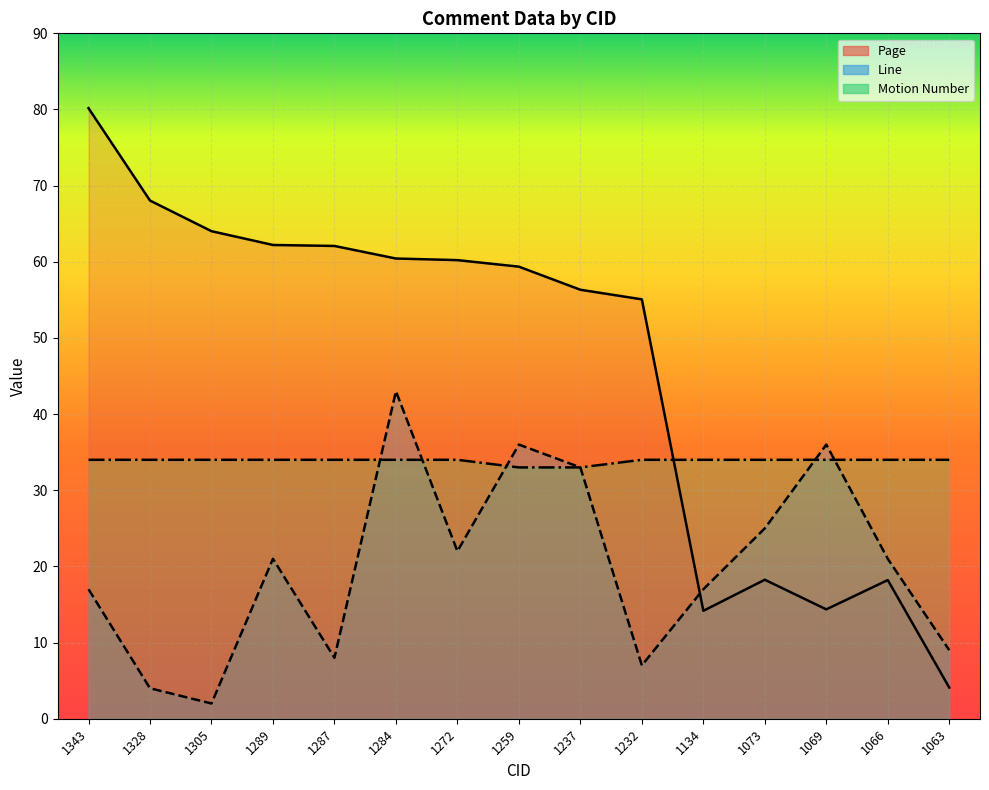

Which has a higher value, 1343 or 1063?

1343